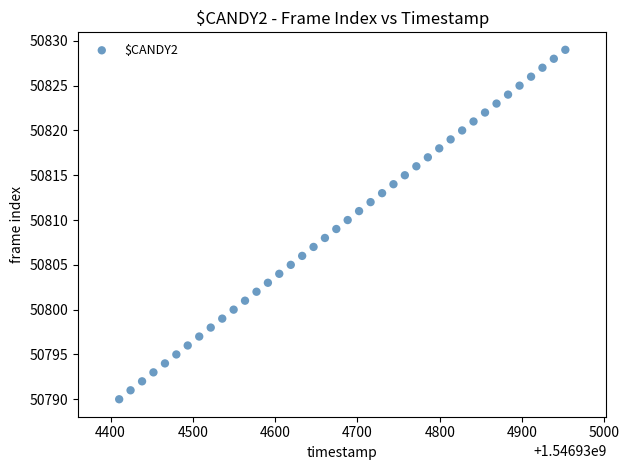

What is the range of Y values (max minus min)?

39